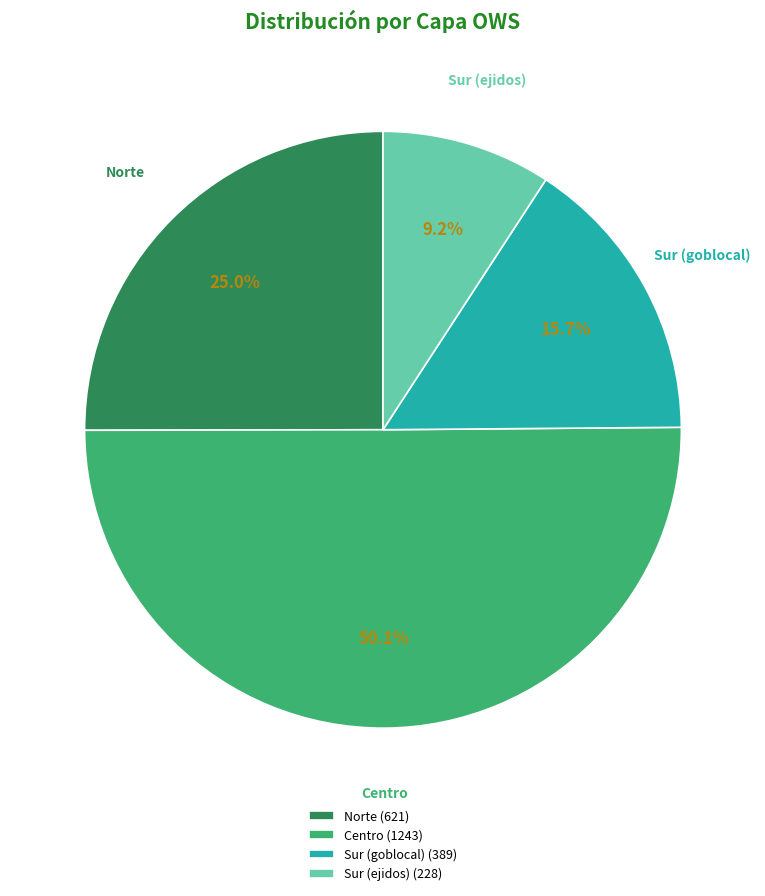

How many segments does this pie chart have?

4